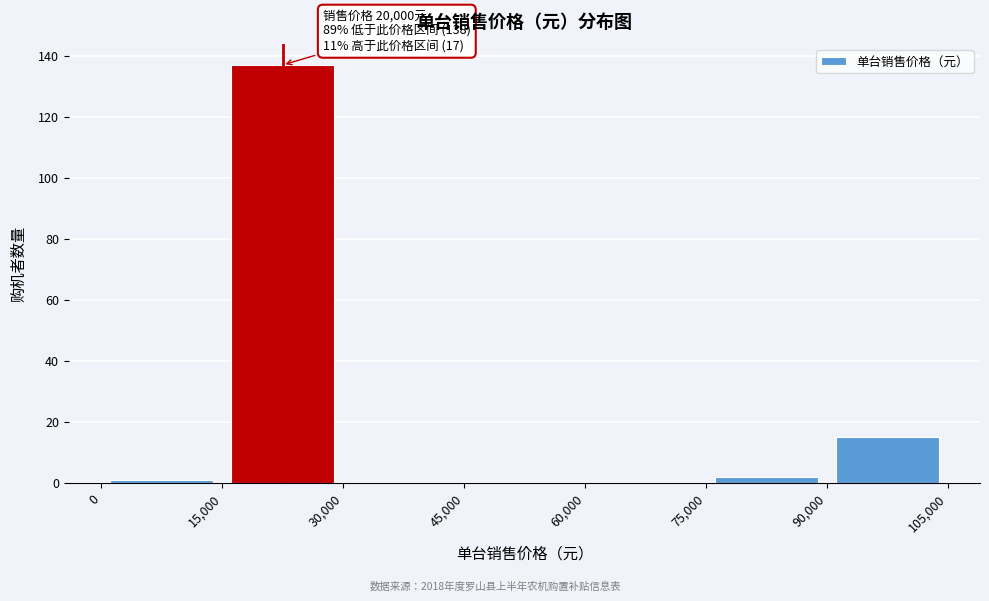

Over which range of the x-axis is the bar tallest?

15,000 to 30,000